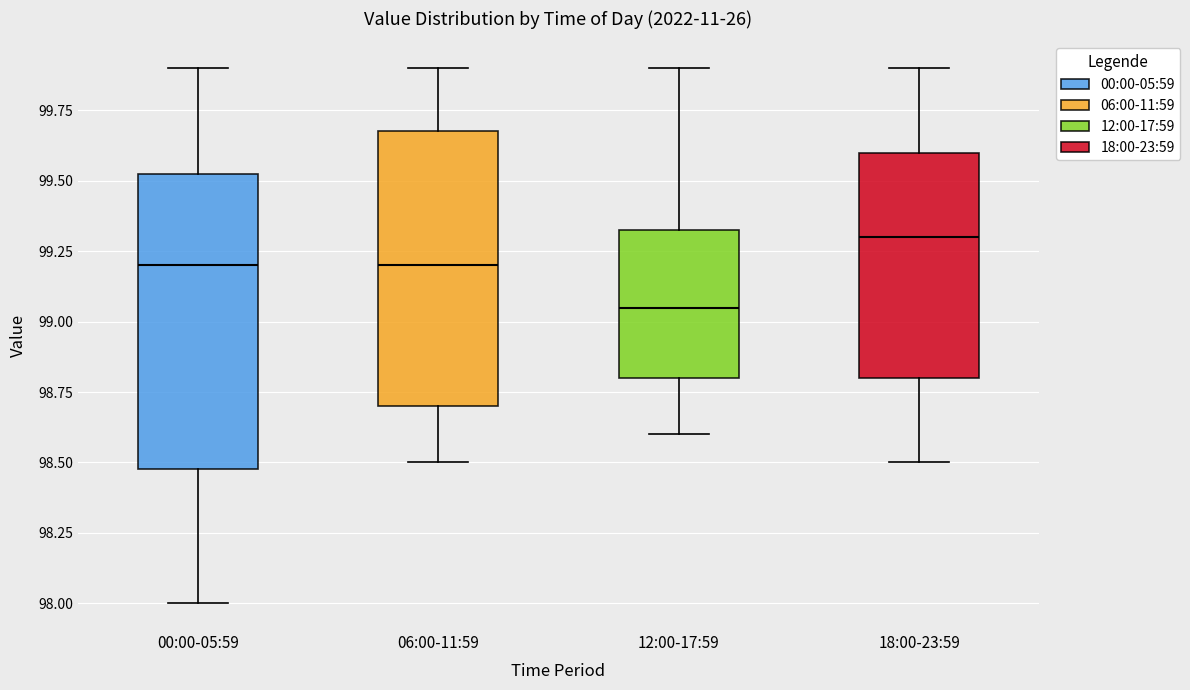

Reading left to right, transcribe this box plot: for each box, give where its median line is, the range the box spans, and where its two whiskers end, as read against the y-axis. The values are not printed on the chart, so give them approximately, as read against the axis.

00:00-05:59: median 99.20, box 98.50 to 99.55, whiskers 98.00 to 99.90
06:00-11:59: median 99.20, box 98.70 to 99.70, whiskers 98.50 to 99.90
12:00-17:59: median 99.05, box 98.80 to 99.35, whiskers 98.60 to 99.90
18:00-23:59: median 99.30, box 98.80 to 99.60, whiskers 98.50 to 99.90